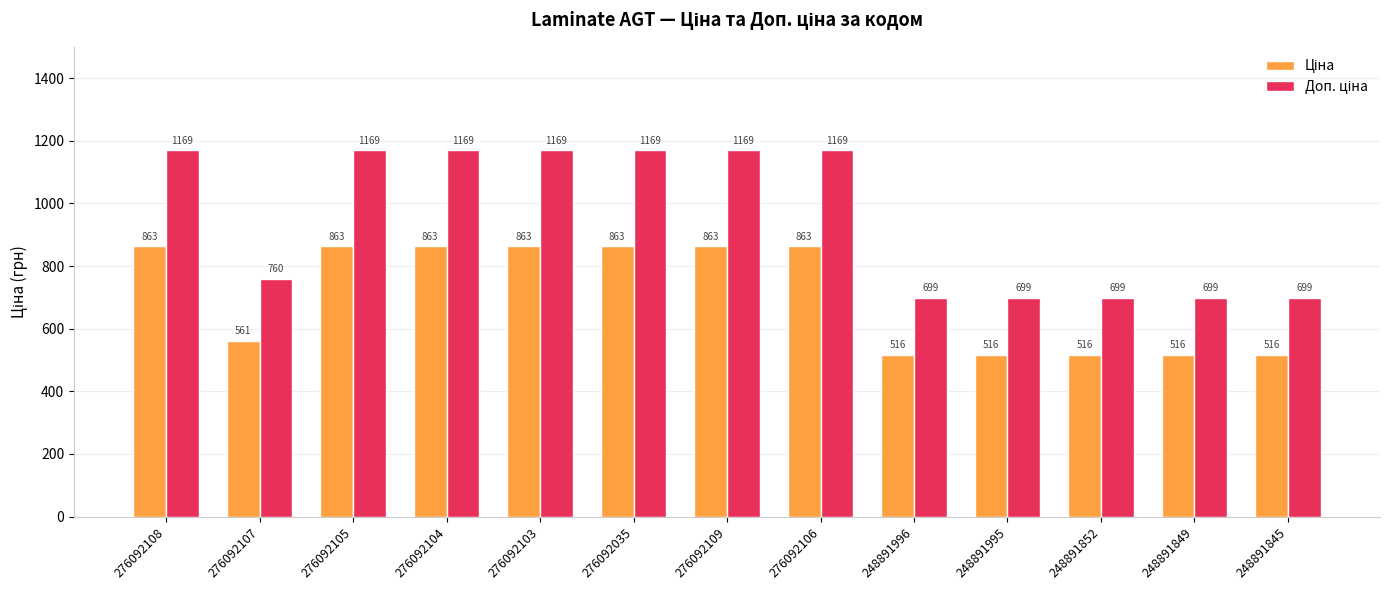

What position from the left is 248891845?

13